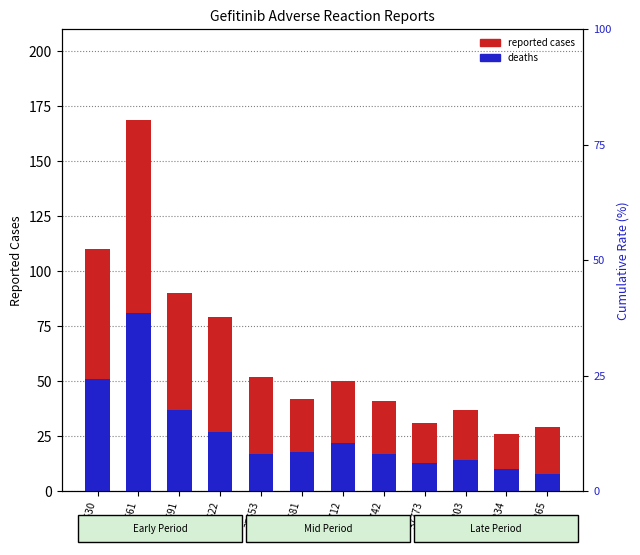

Is the value of deaths at 37712 greater than the value of reported cases at 37712?

No